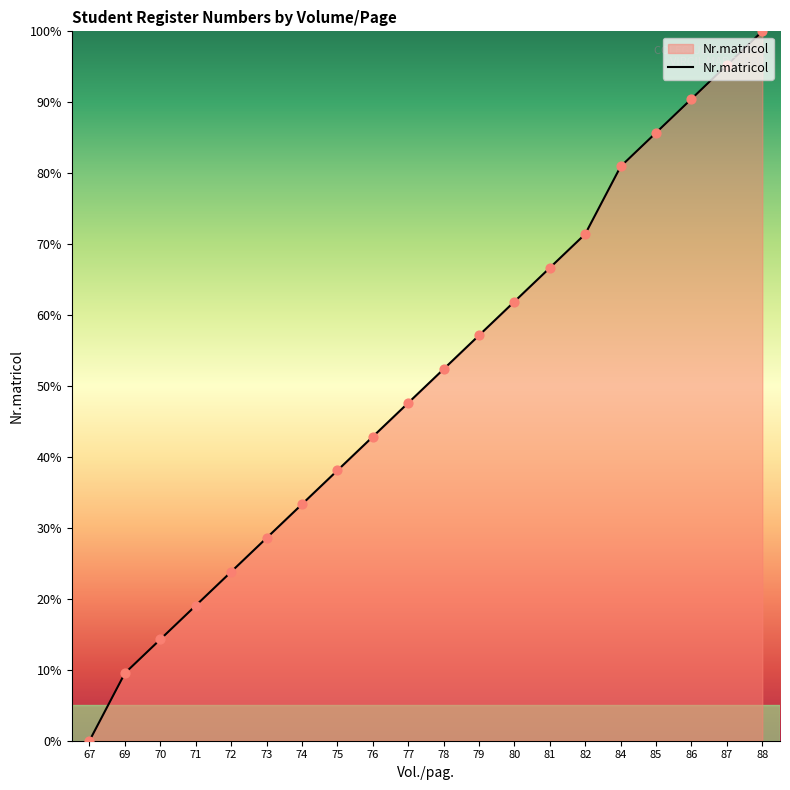

What is the change in value from 75 to 81?

+28.6